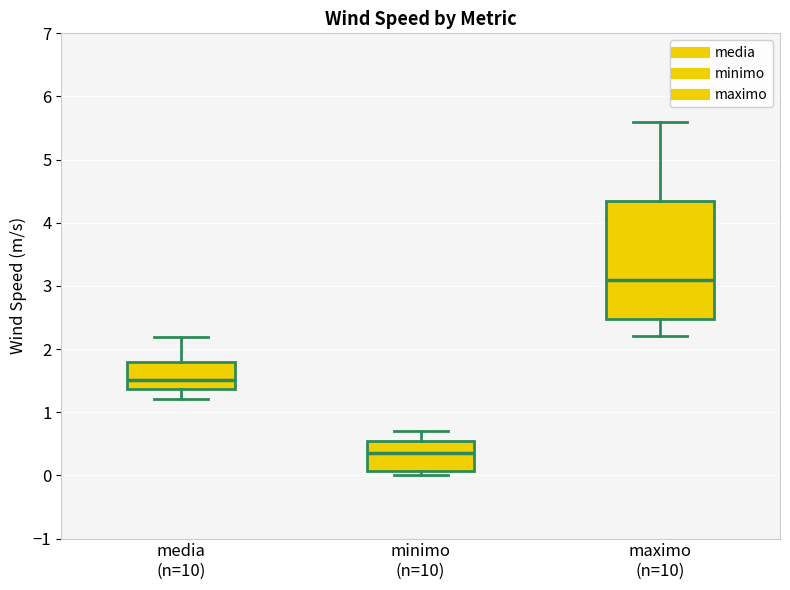

Reading left to right, read every box against the y-axis: the position of its median line, the range the box covers, and the ends of its whiskers. The values are not printed on the chart, so give them approximately, as read against the axis.

media (n=10): median 1.5, box 1.4 to 1.8, whiskers 1.2 to 2.2
minimo (n=10): median 0.4, box 0.1 to 0.6, whiskers 0.0 to 0.7
maximo (n=10): median 3.1, box 2.5 to 4.4, whiskers 2.2 to 5.6